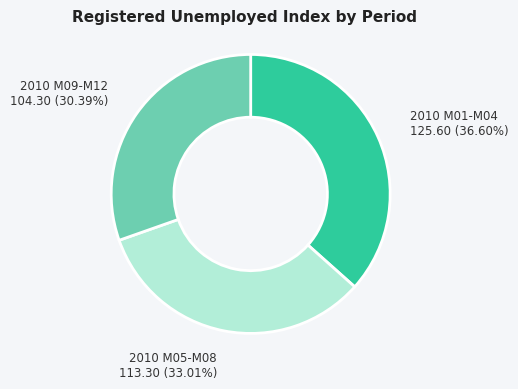

Does any single category account for the majority?

No